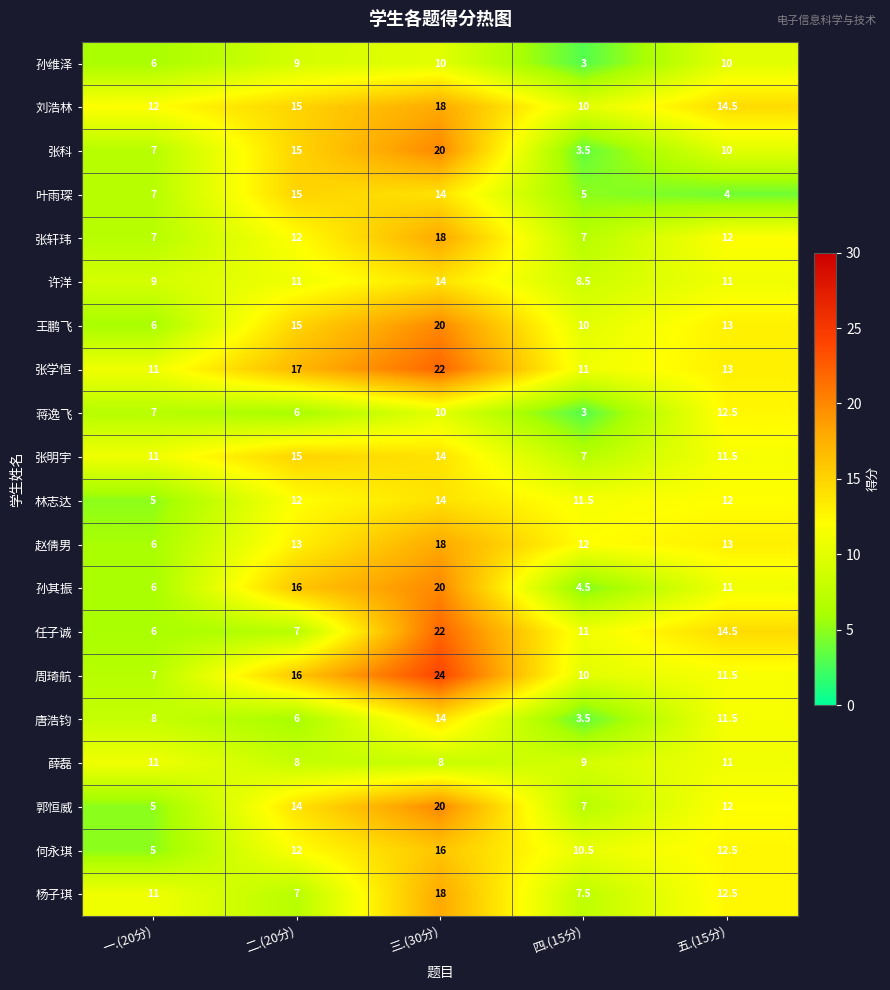

What is the greatest value displayed?

24.0